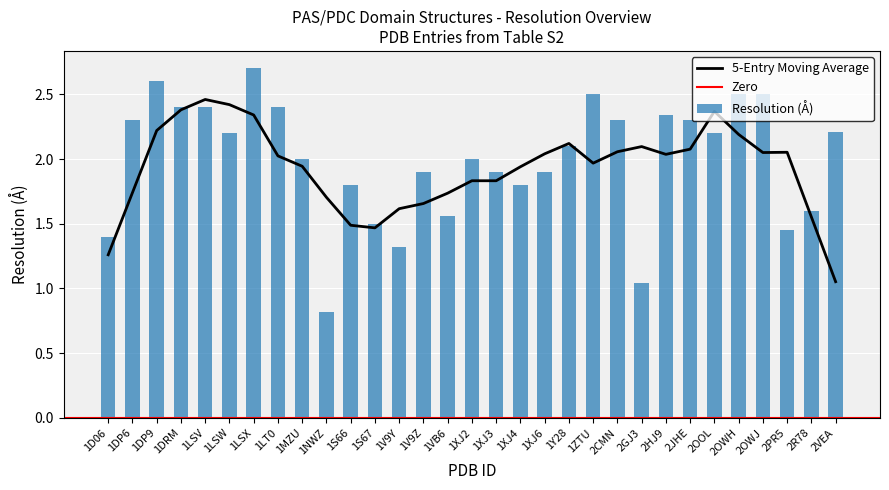

True or false: Resolution (Å) has a value of 2.8 at 1MZU.

False